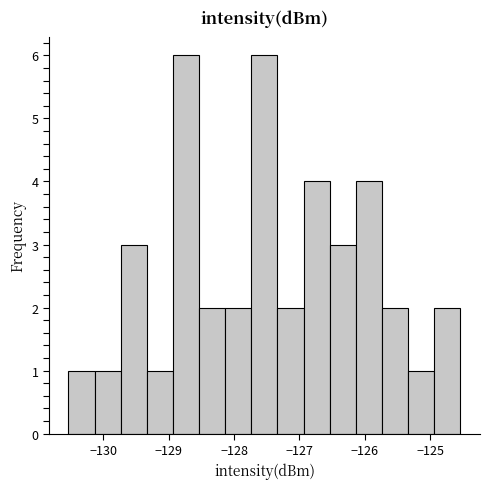

Reading left to right, list every bar in this chart as the range it spans on the x-axis followed by its height. Neither the bar edges nor the heights are printed on the chart, so give them approximately, as read against the axes.

-130.5 to -130.1: 1
-130.1 to -129.7: 1
-129.7 to -129.3: 3
-129.3 to -128.9: 1
-128.9 to -128.5: 6
-128.5 to -128.1: 2
-128.1 to -127.7: 2
-127.7 to -127.3: 6
-127.3 to -126.9: 2
-126.9 to -126.5: 4
-126.5 to -126.1: 3
-126.1 to -125.7: 4
-125.7 to -125.3: 2
-125.3 to -124.9: 1
-124.9 to -124.5: 2